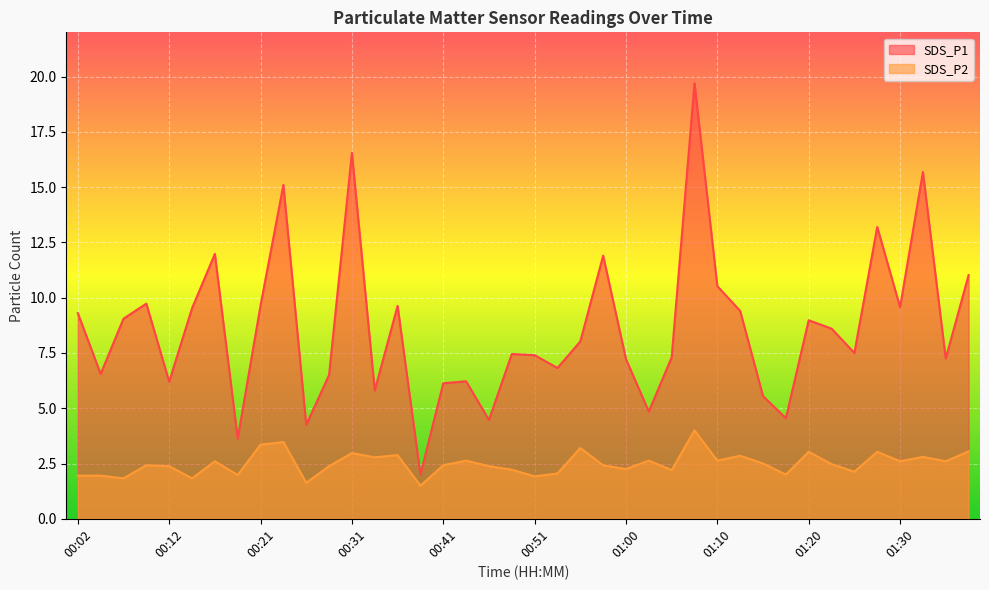

Reading right to left, list all the values displayed in this chart.

SDS_P1: 01:37=11.0	01:35=7.2	01:32=15.7	01:30=9.6	01:27=13.2	01:25=7.5	01:22=8.6	01:20=9.0	01:17=4.5	01:15=5.5	01:13=9.4	01:10=10.5	01:08=19.7	01:05=7.3	01:03=4.8	01:00=7.2	00:58=11.9	00:56=8.0	00:53=6.8	00:51=7.4	00:48=7.5	00:46=4.5	00:43=6.2	00:41=6.1	00:38=2.0	00:36=9.6	00:34=5.8	00:31=16.6	00:29=6.5	00:26=4.2	00:24=15.1	00:21=9.7	00:19=3.6	00:16=12.0	00:14=9.5	00:12=6.2	00:09=9.7	00:07=9.1	00:04=6.5	00:02=9.3
SDS_P2: 01:37=3.0	01:35=2.6	01:32=2.8	01:30=2.6	01:27=3.0	01:25=2.1	01:22=2.5	01:20=3.0	01:17=2.0	01:15=2.5	01:13=2.9	01:10=2.6	01:08=4.0	01:05=2.2	01:03=2.6	01:00=2.2	00:58=2.4	00:56=3.2	00:53=2.0	00:51=1.9	00:48=2.2	00:46=2.4	00:43=2.6	00:41=2.4	00:38=1.5	00:36=2.9	00:34=2.8	00:31=3.0	00:29=2.4	00:26=1.6	00:24=3.5	00:21=3.4	00:19=2.0	00:16=2.6	00:14=1.8	00:12=2.4	00:09=2.4	00:07=1.8	00:04=1.9	00:02=1.9